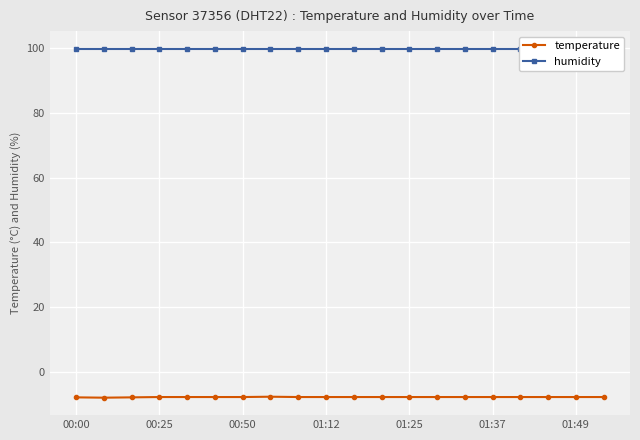

True or false: temperature has a value of -7.8 at 01:49.

True